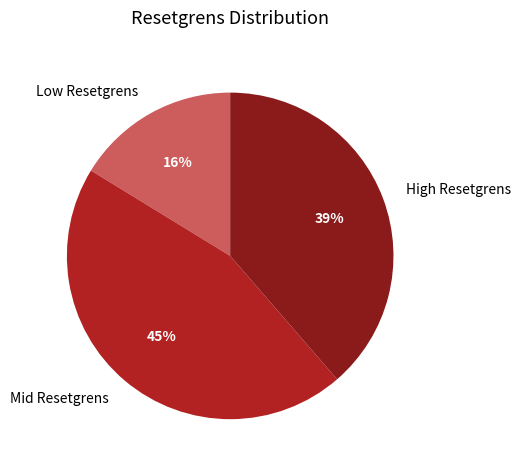

How many slices are in this pie chart?

3